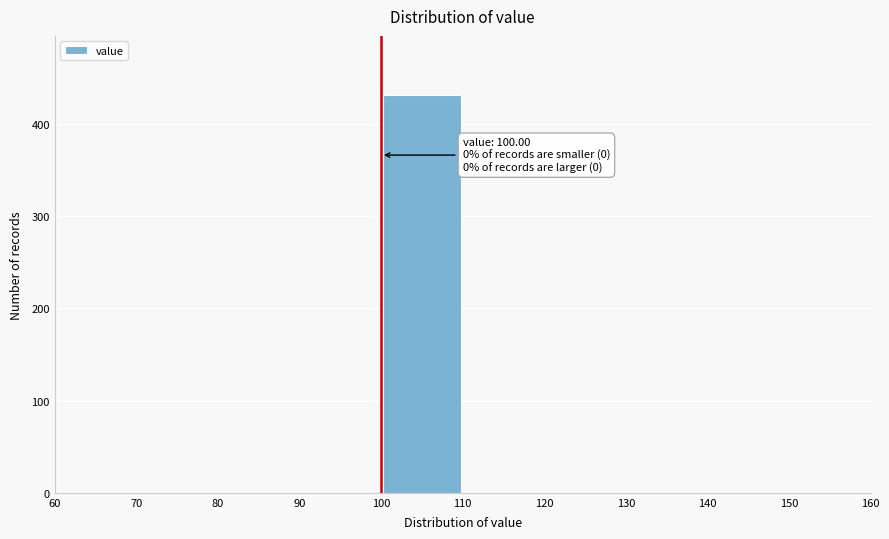

Over which range of the x-axis is the bar tallest?

100 to 110